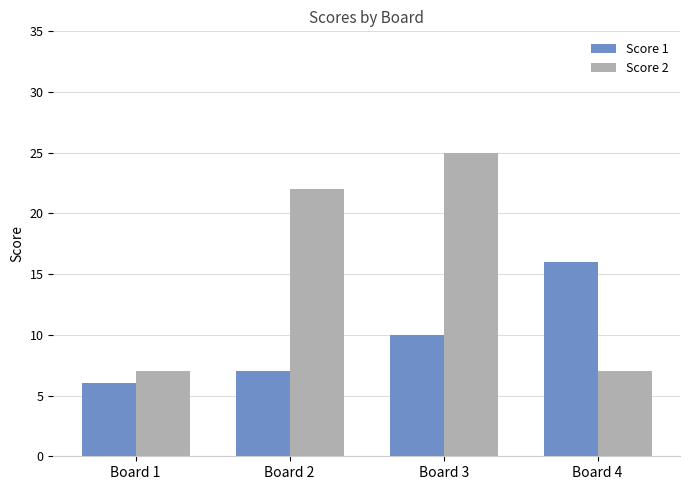

What is the sum of all Score 1 values?

39